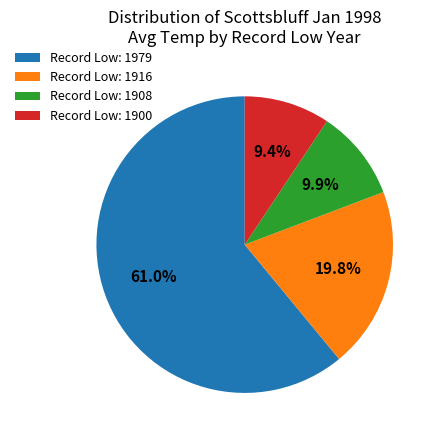

Rank the categories by value from highest to lowest.

Record Low: 1979, Record Low: 1916, Record Low: 1908, Record Low: 1900